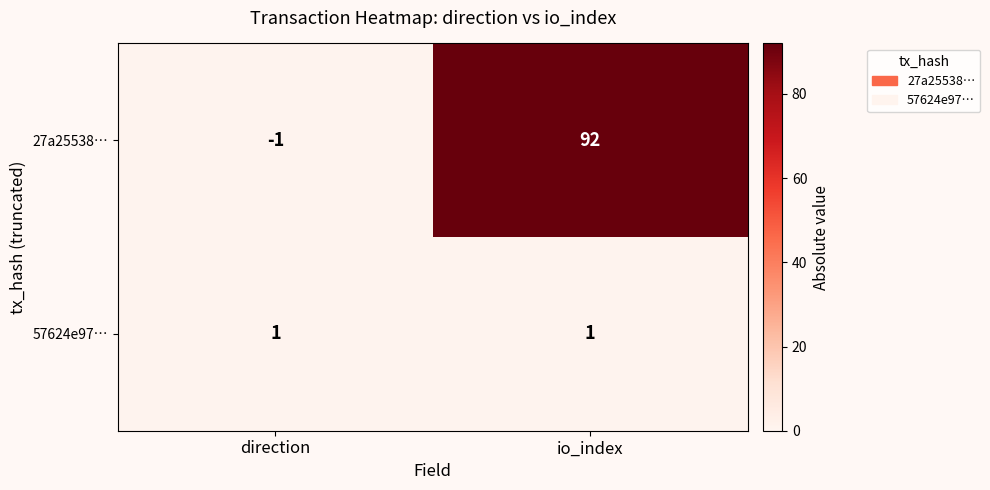

What is the difference between the 27a25538… values at io_index and direction?

93